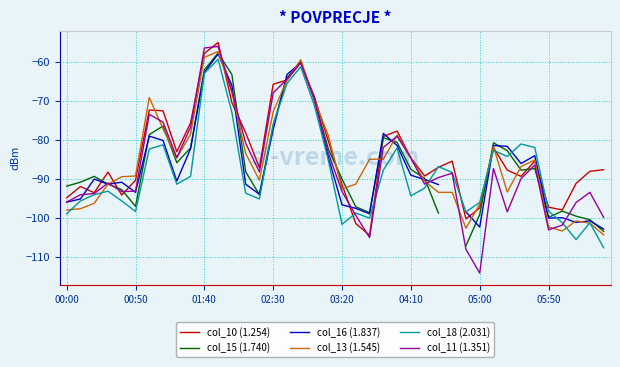

Is the value of col_18 (2.031) at 29 greater than the value of col_15 (1.740) at 26?

No